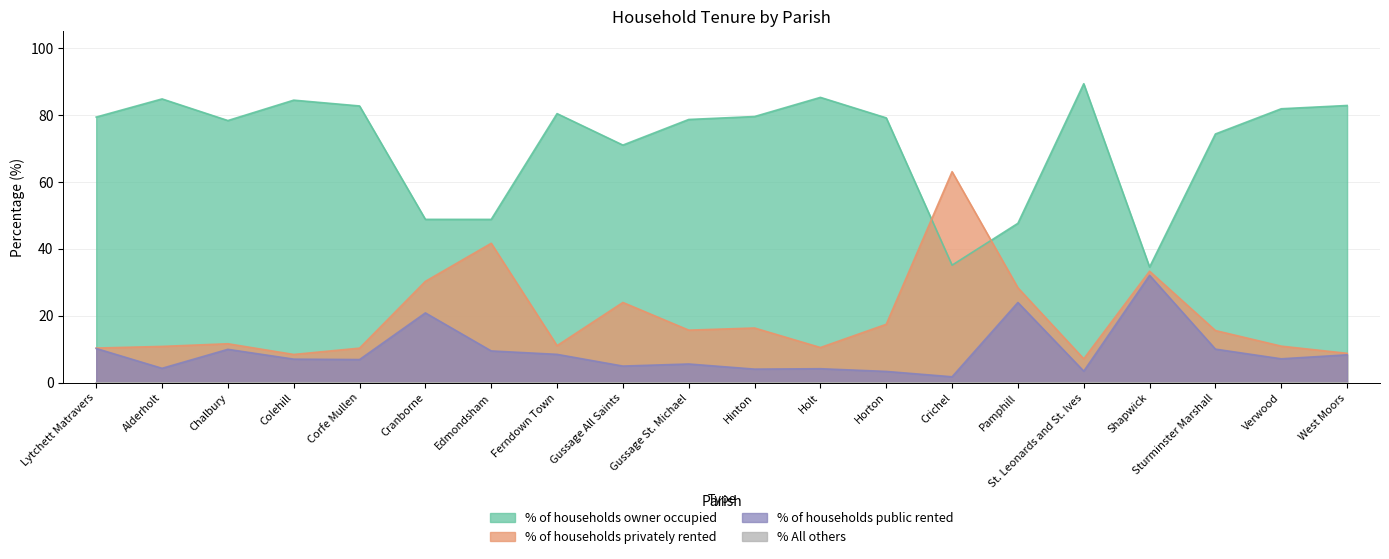

What are all the series names shown in the legend?

% of households owner occupied, % of households privately rented, % of households public rented, % All others